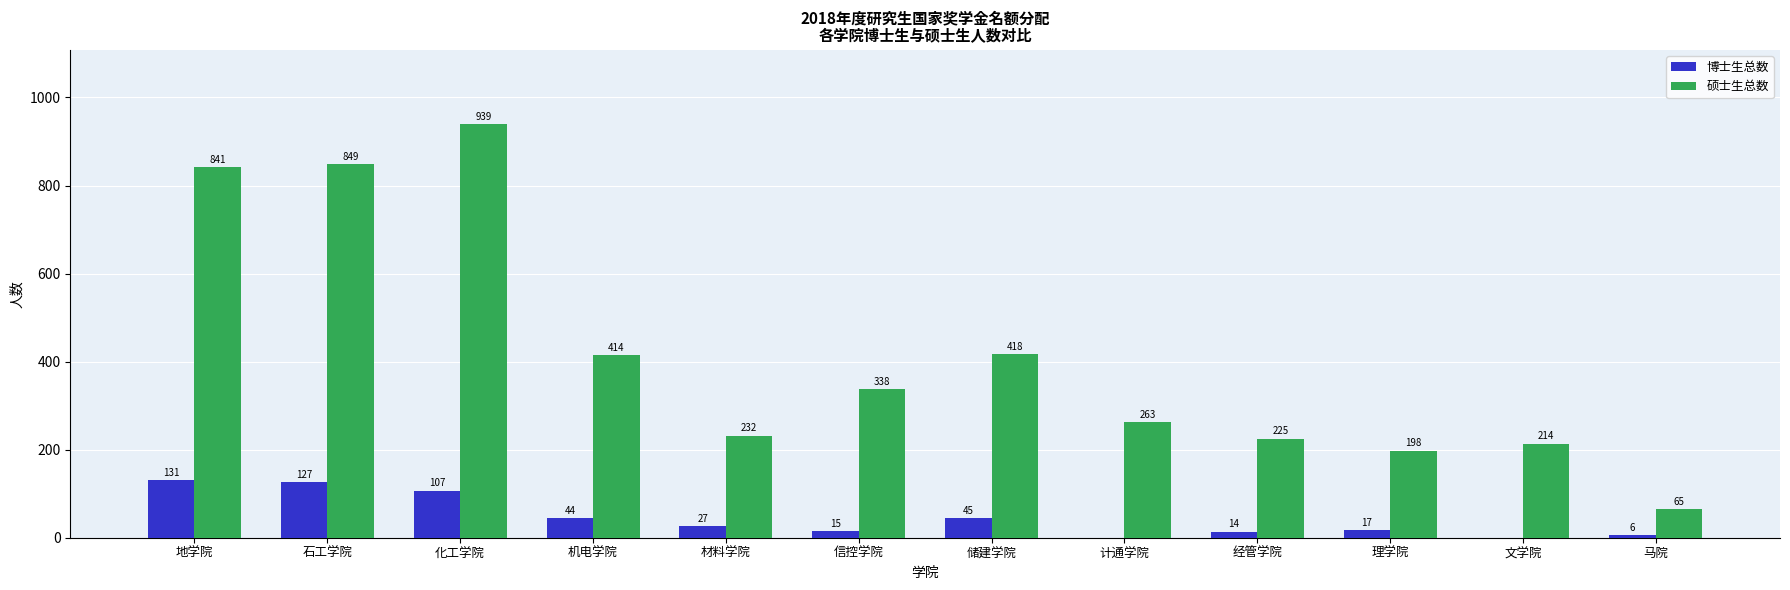

At which category does the chart reach its peak across all series?

化工学院